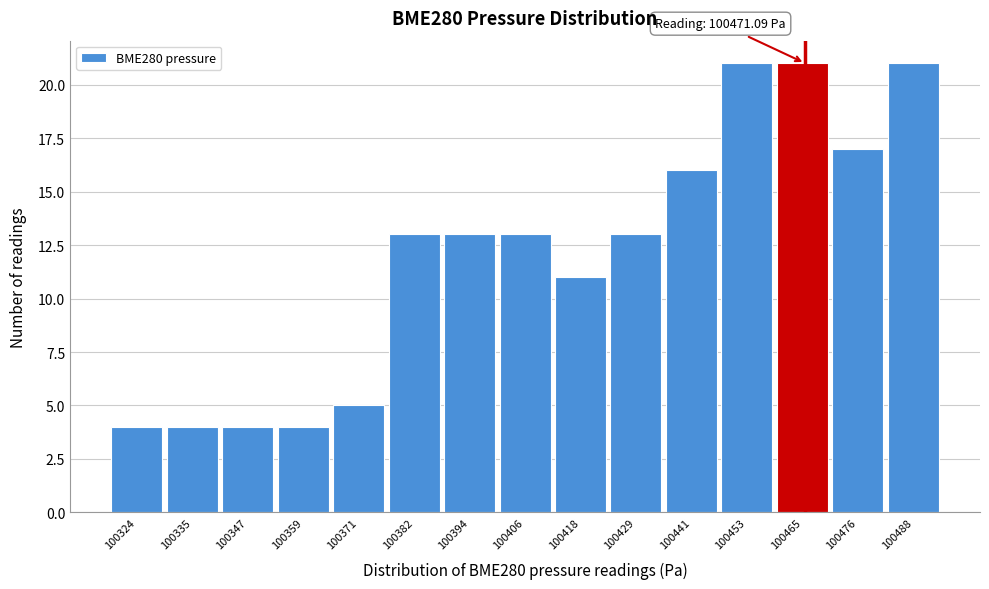

Reading left to right, transcribe all the data shown in this chart.

100324=4	100335=4	100347=4	100359=4	100371=5	100382=13	100394=13	100406=13	100418=11	100429=13	100441=16	100453=21	100465=21	100476=17	100488=21